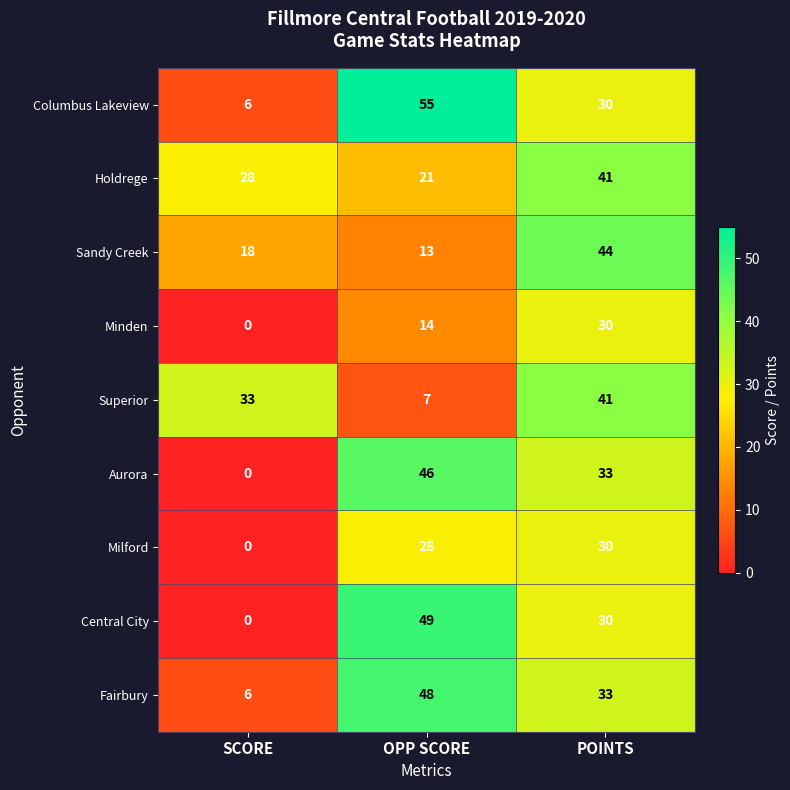

Reading left to right, transcribe all the data shown in this chart.

Columbus Lakeview: 6	55	30
Holdrege: 28	21	41
Sandy Creek: 18	13	44
Minden: 0	14	30
Superior: 33	7	41
Aurora: 0	46	33
Milford: 0	28	30
Central City: 0	49	30
Fairbury: 6	48	33